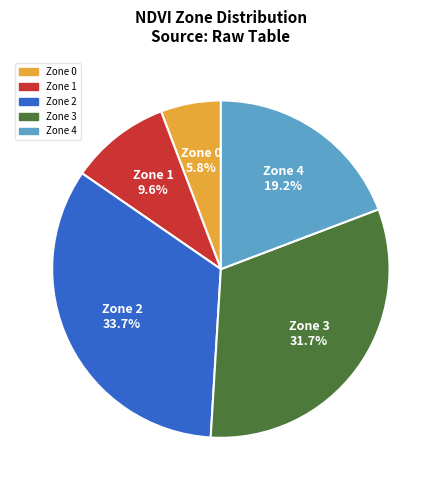

To the nearest percent, what is the difference between the largest and smallest slice percentages?

28%